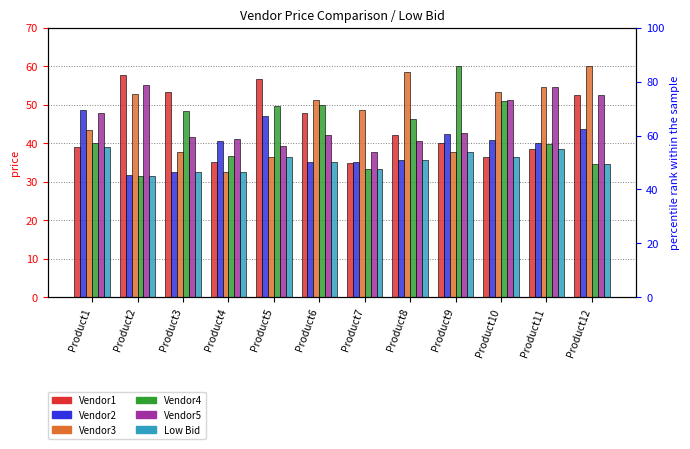

Where is Low Bid nearest to the value 35?

Product6